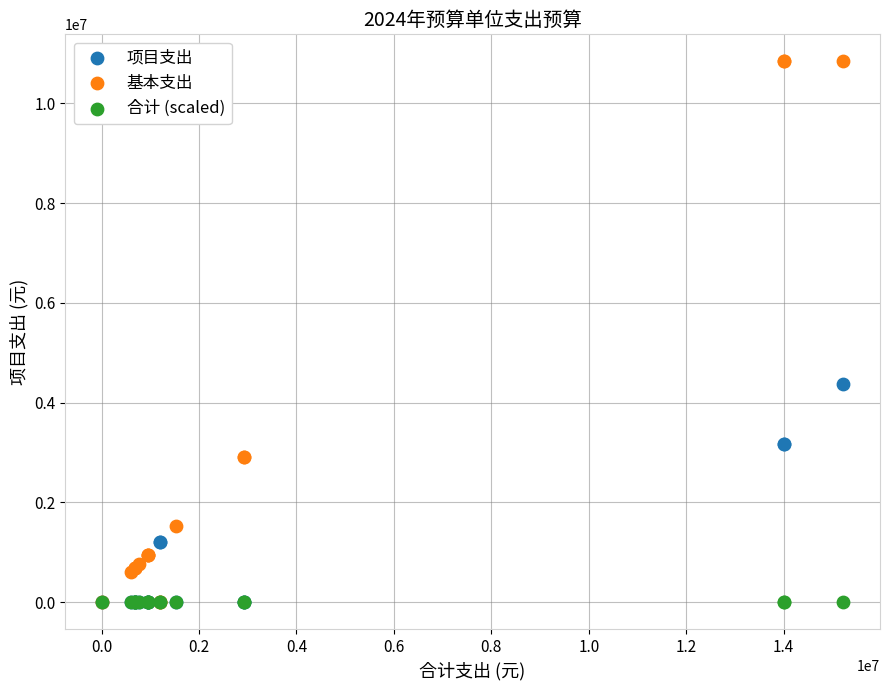

In the 基本支出 series, what Y value is closest to 5420203?

2917306.6